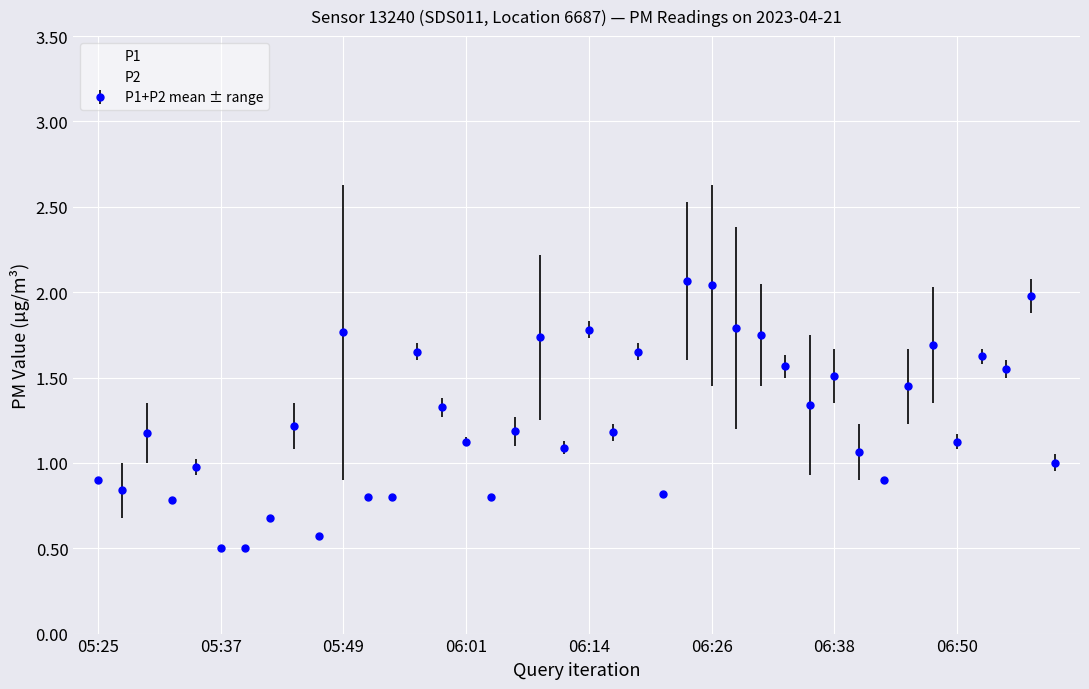

How many interior local valleys does the P1 series have?

10